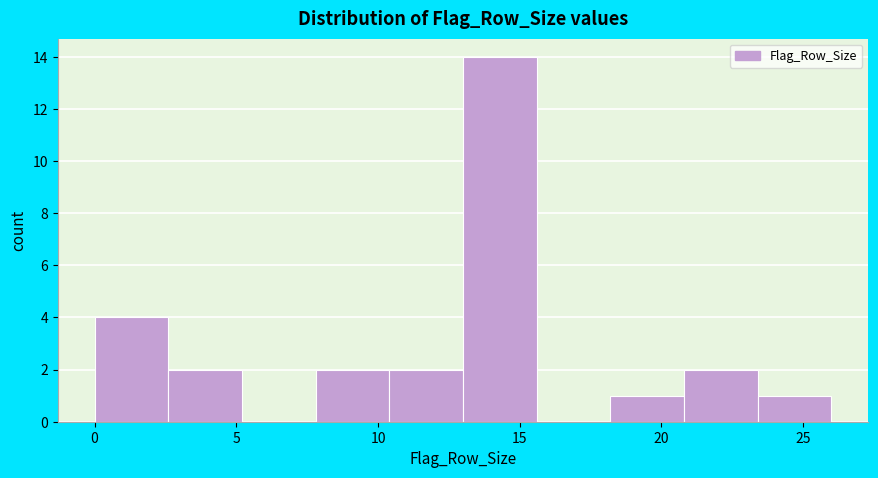

Reading left to right, transcribe this chart: for each bar, give the range it covers on the x-axis and its height. Neither the bar edges nor the heights are printed on the chart, so give them approximately, as read against the axes.

0.0 to 2.6: 4
2.6 to 5.2: 2
5.2 to 7.8: 0
7.8 to 10.4: 2
10.4 to 13.0: 2
13.0 to 15.6: 14
15.6 to 18.2: 0
18.2 to 20.8: 1
20.8 to 23.4: 2
23.4 to 26.0: 1